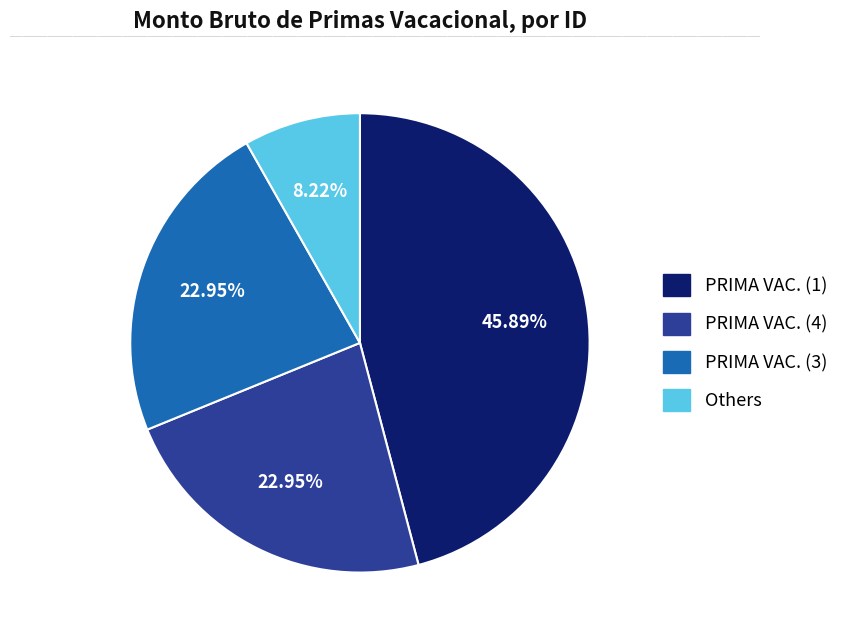

How many segments does this pie chart have?

4